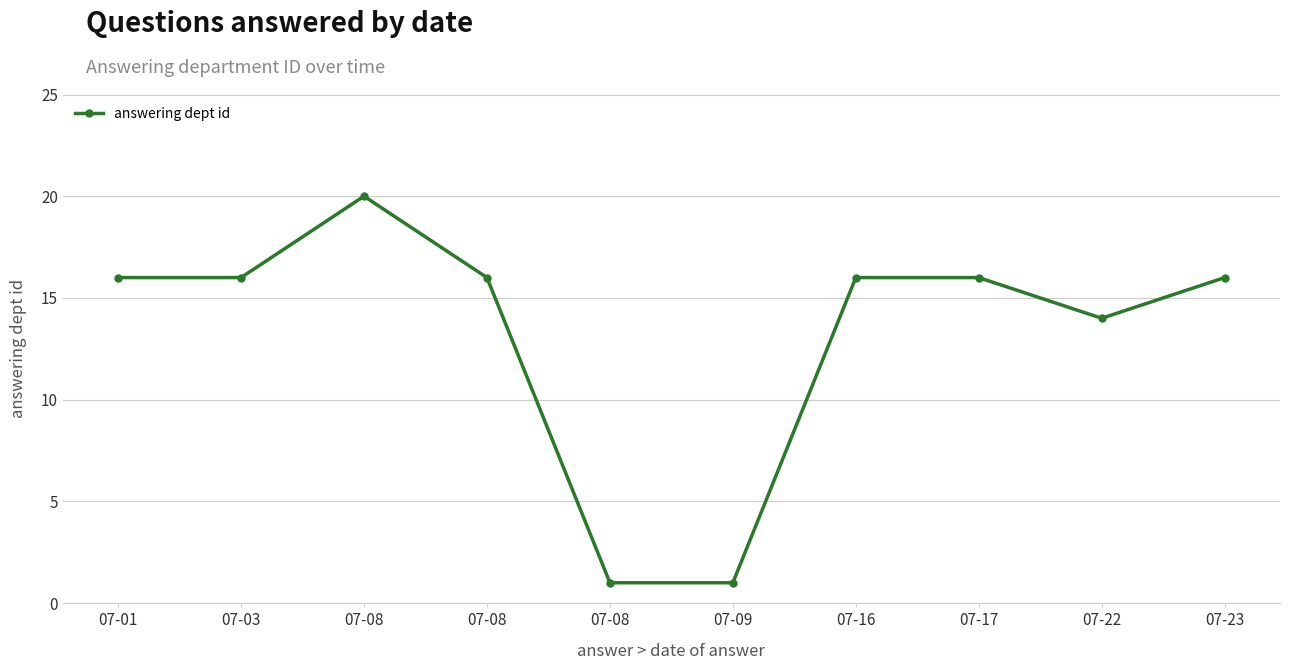

Count the number of data series in this chart.

1